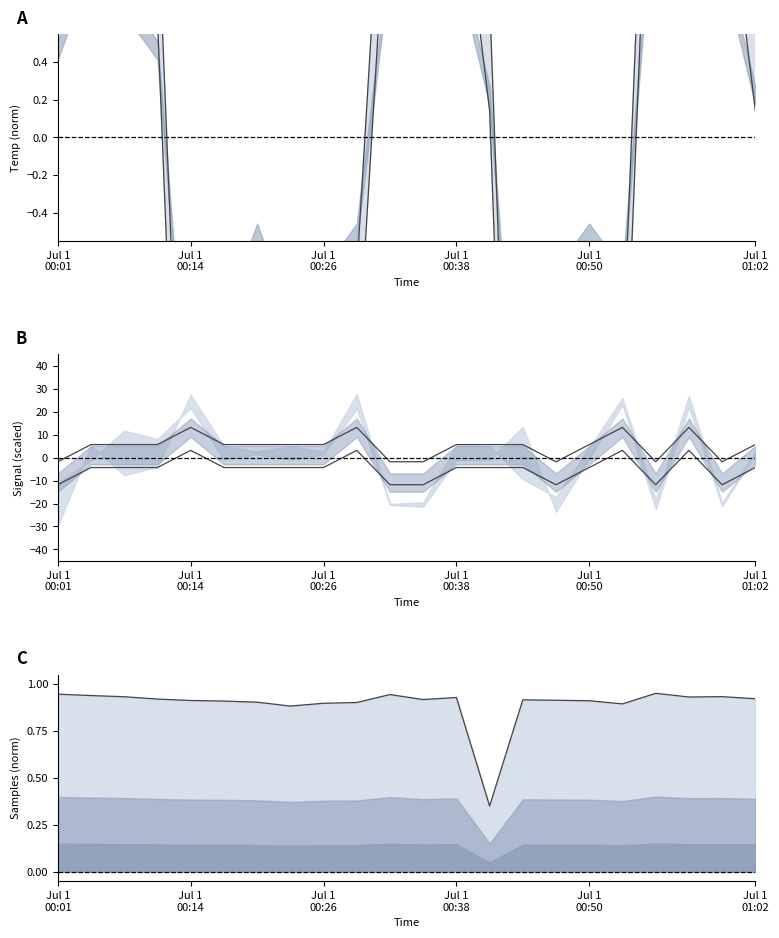

What position from the left is Jul 1 00:38?

13